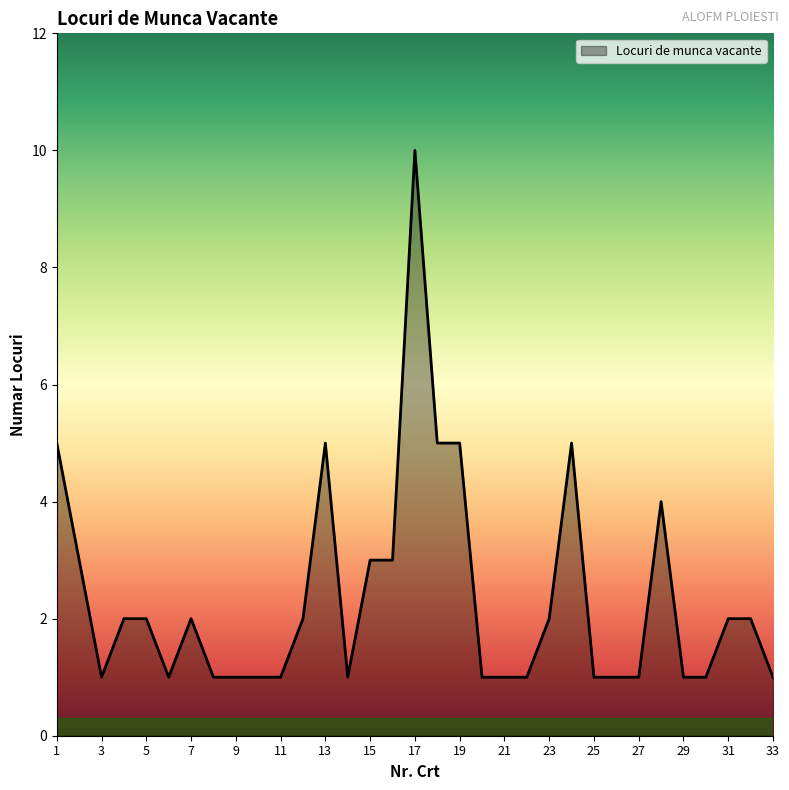

How many lines are shown in the chart?

1